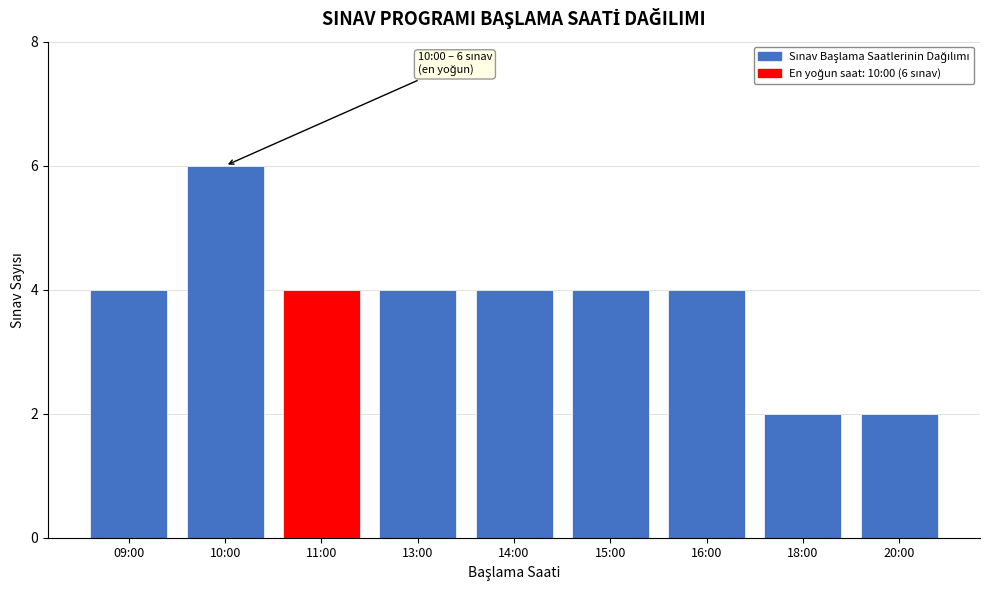

Reading left to right, extract all data points from this chart.

09:00=4	10:00=6	11:00=4	13:00=4	14:00=4	15:00=4	16:00=4	18:00=2	20:00=2